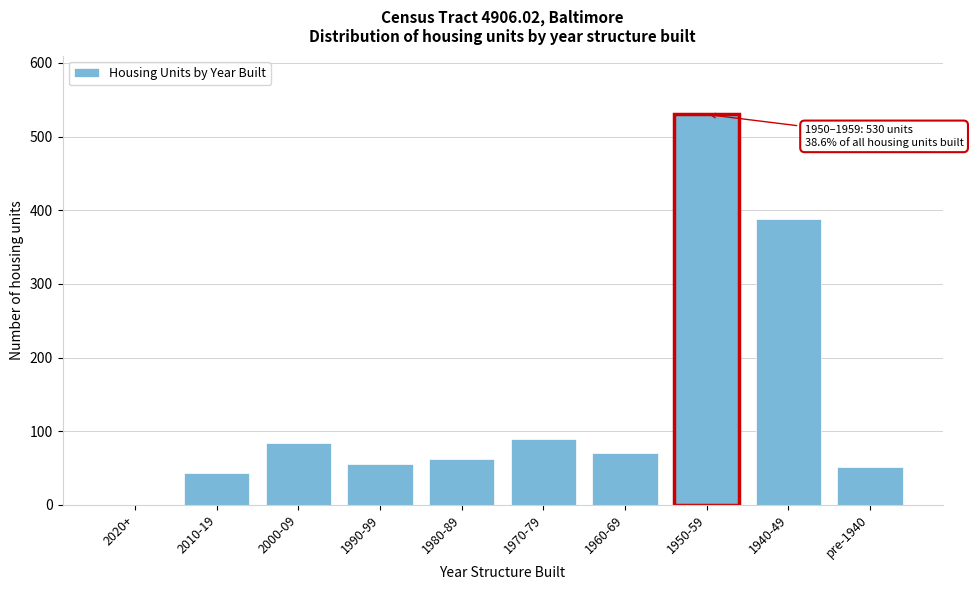

Reading left to right, list all the values displayed in this chart.

2020+=0	2010-19=43	2000-09=84	1990-99=55	1980-89=63	1970-79=90	1960-69=70	1950-59=530	1940-49=388	pre-1940=51